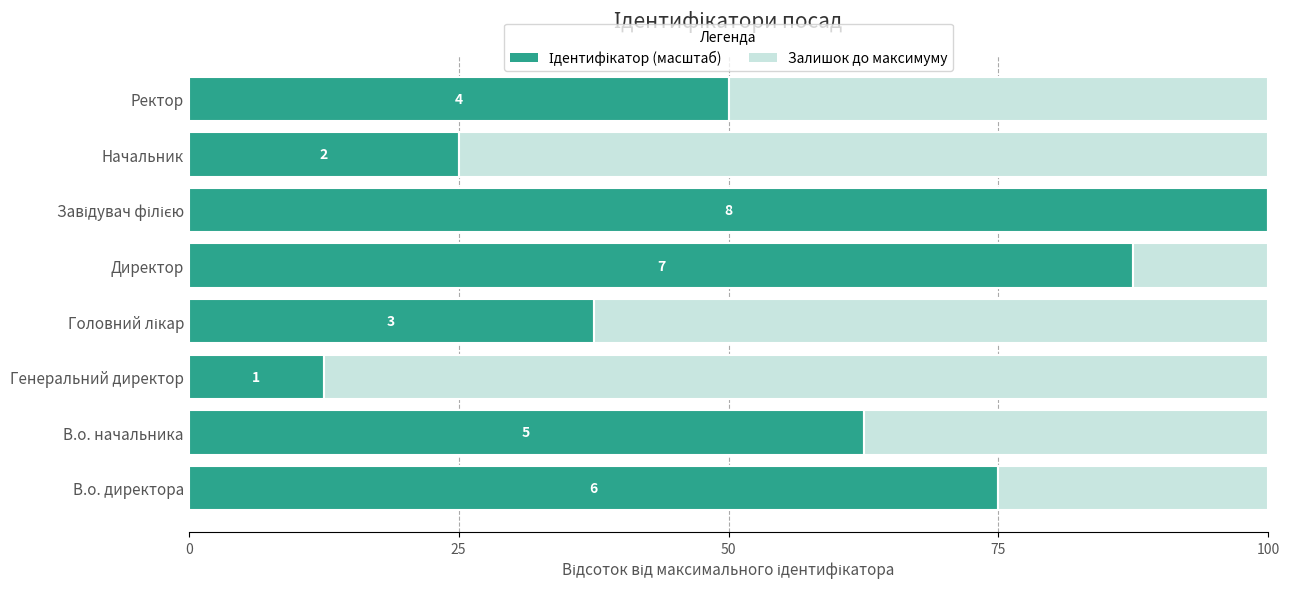

How many Залишок до максимуму values are between 25 and 75?

5